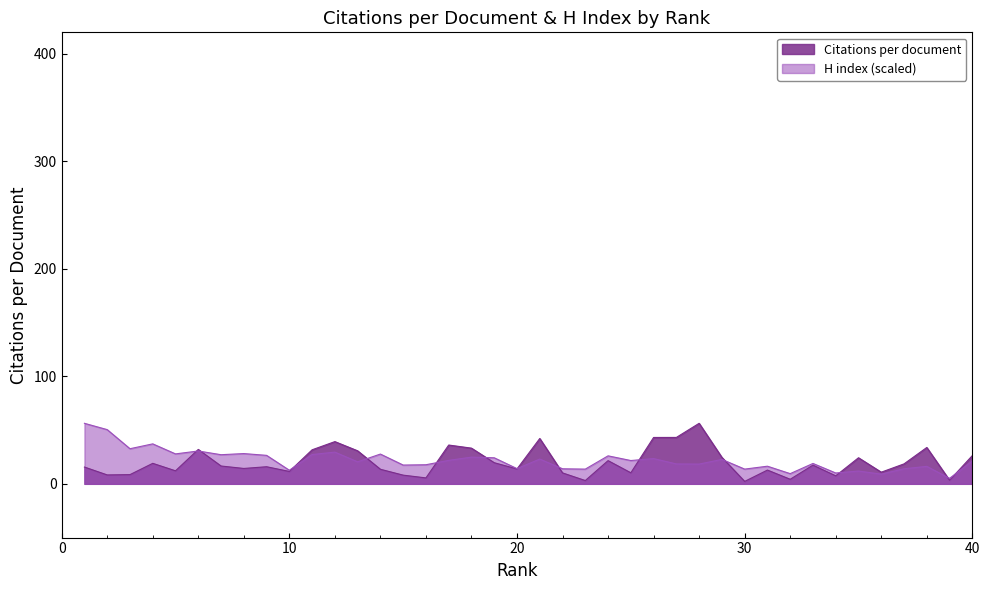

True or false: Citations per document and H index cross at least once.

True